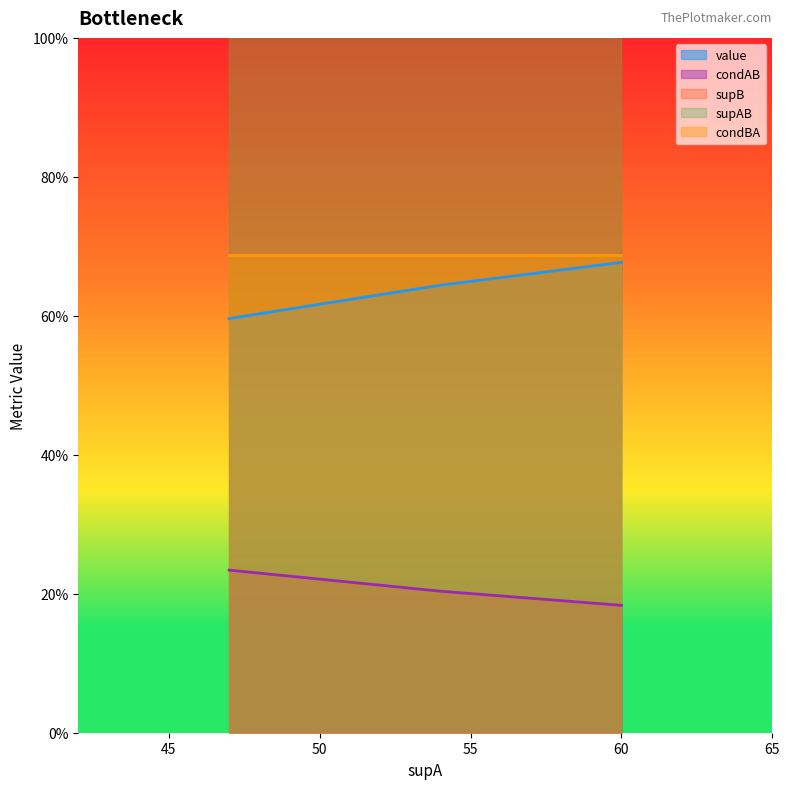

The value of supB at 60 is 27.4. True or false?

False